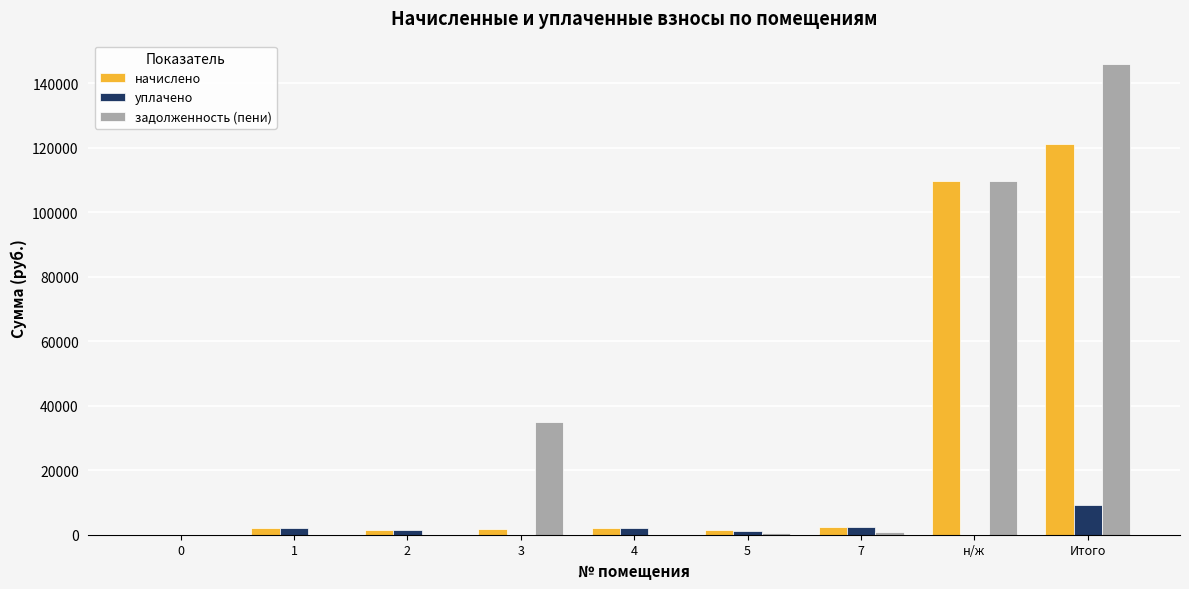

At which label is начислено closest to 60515?

н/ж